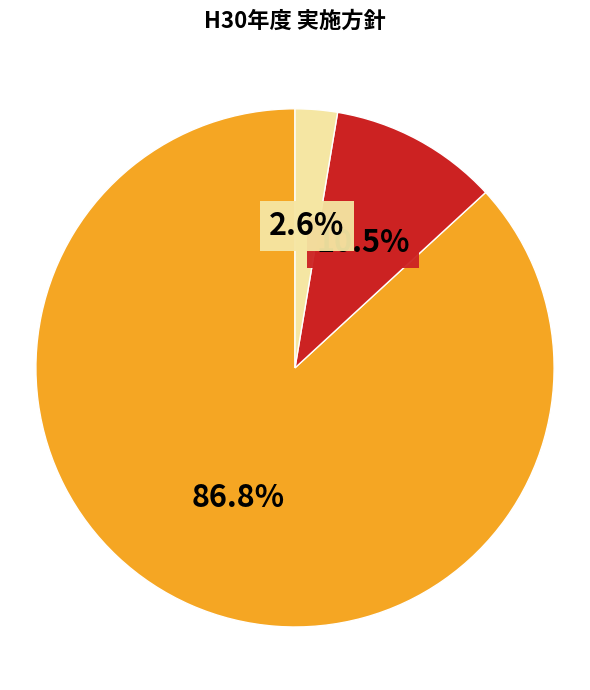

How many segments does this pie chart have?

3